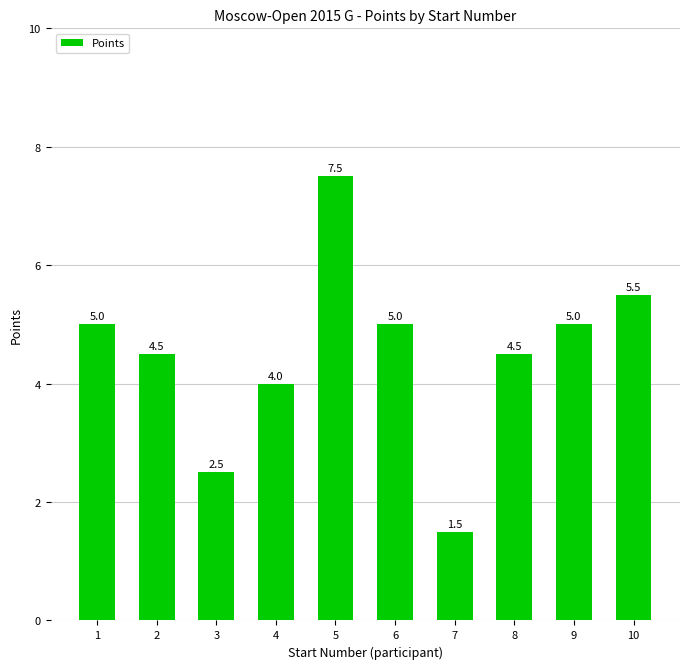

What is the ratio of the value at 2 to the value at 3?

1.8